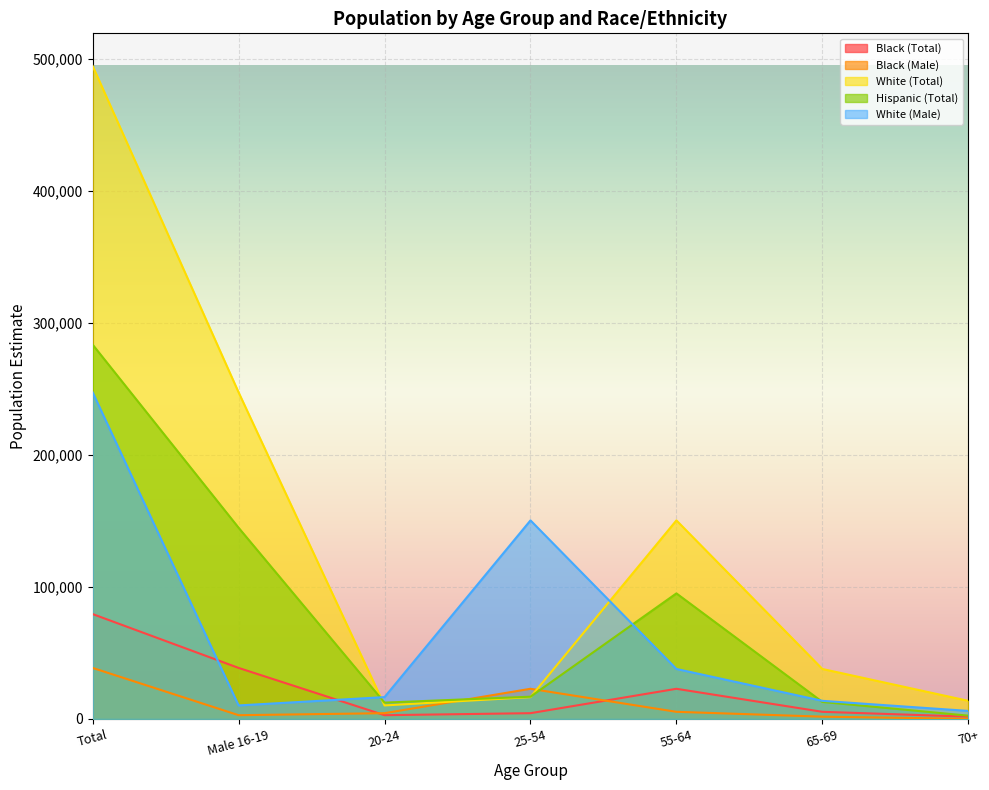

List the series in order of their peak value, lowest first.

Black (Male), Black (Total), White (Male), Hispanic (Total), White (Total)